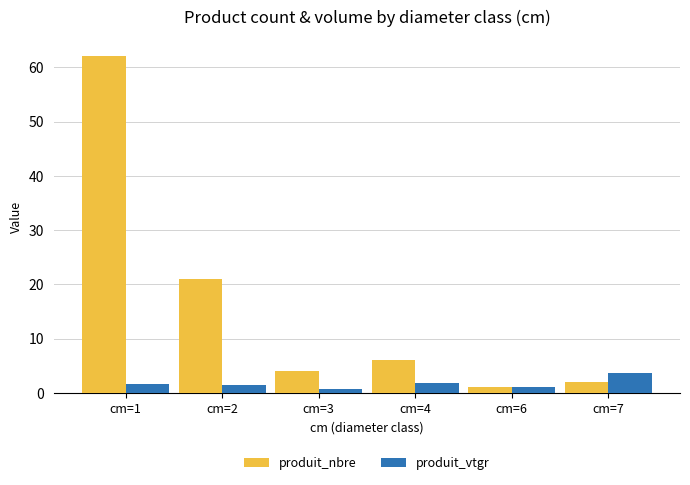

What is the total value across all series at cm=3?

4.7